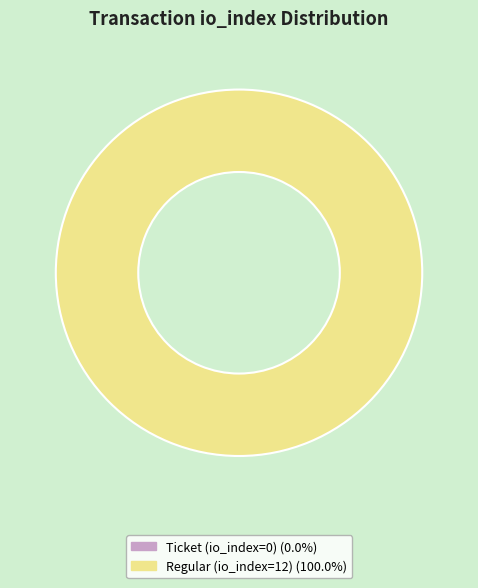

To the nearest percent, what is the average slice percentage?

50%